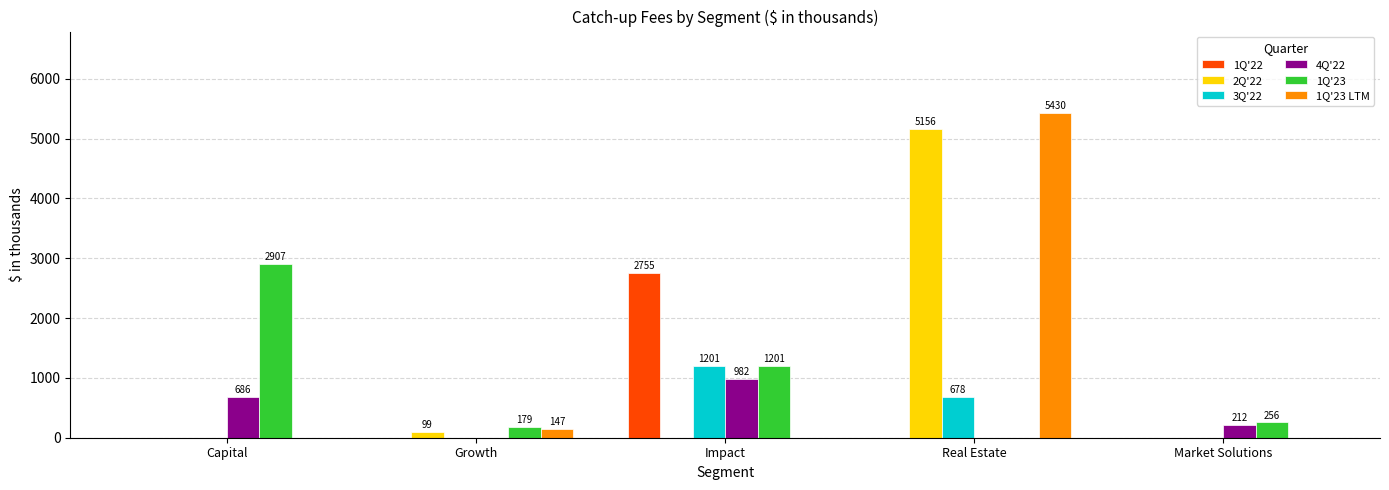

Between Capital and Impact, which series saw the biggest shift?

1Q'22